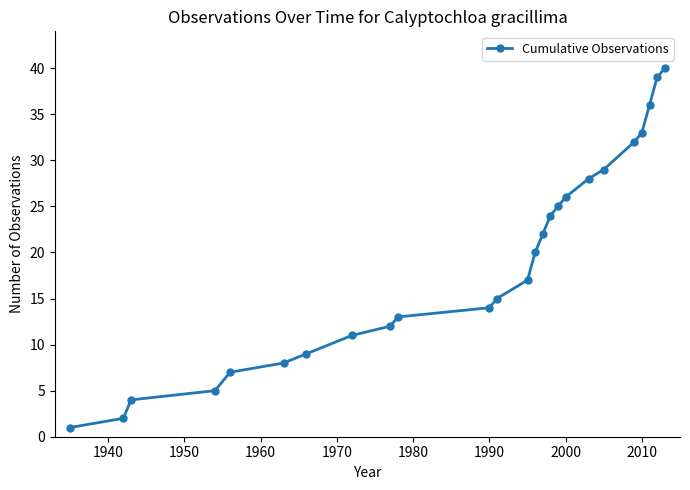

True or false: the data has more than 2 interior local peaks.

False